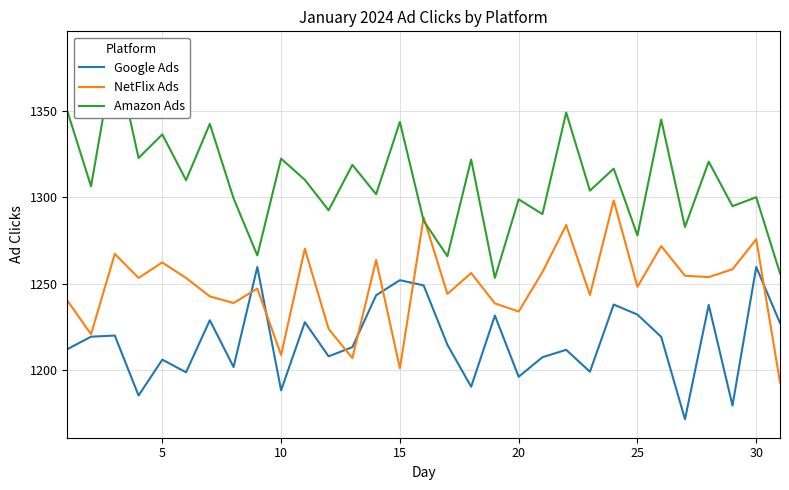

True or false: Google Ads has a value of 601.7 at 10.

False